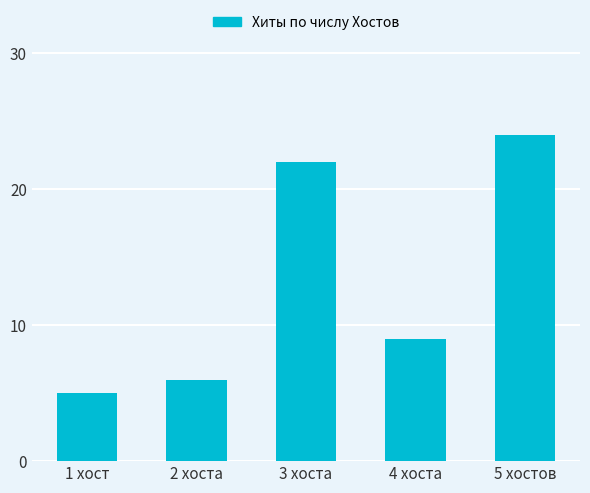

Rank the categories by value from lowest to highest.

1 хост, 2 хоста, 4 хоста, 3 хоста, 5 хостов